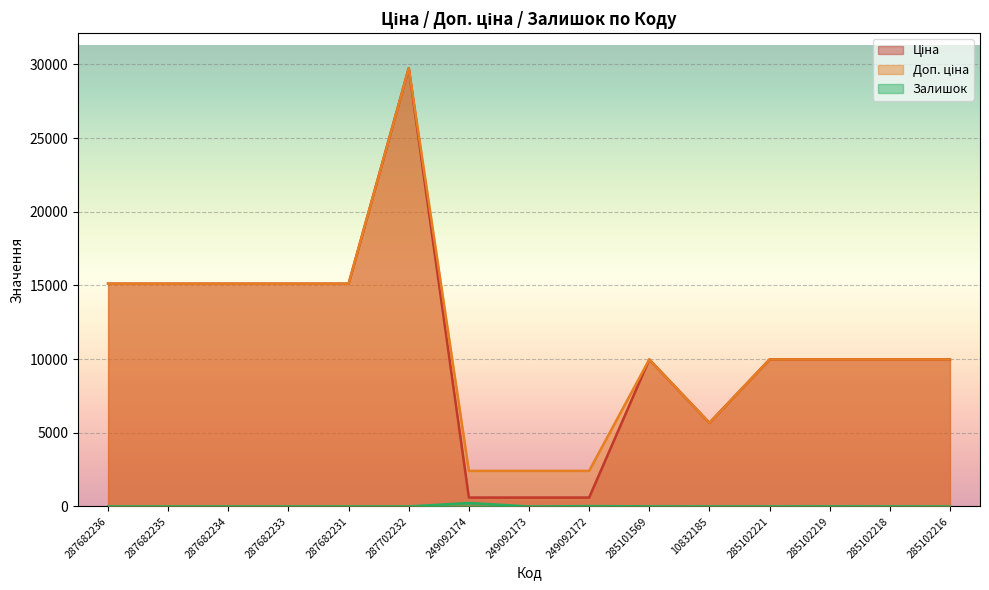

What is the difference between the maximum and minimum values in the Доп. ціна series?

27332.4